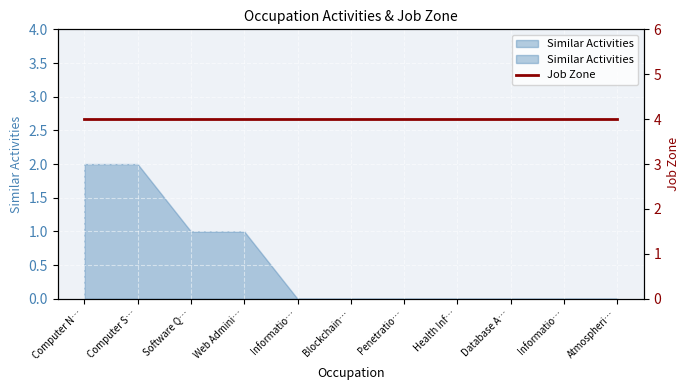

Rank the categories by value from highest to lowest.

Computer N…, Computer S…, Software Q…, Web Admini…, Informatio…, Blockchain…, Penetratio…, Health Inf…, Database A…, Informatio…, Atmospheri…